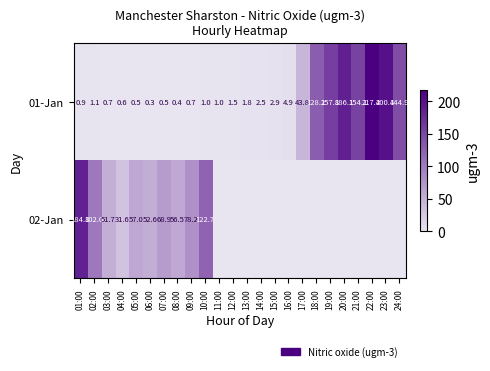

True or false: 01-Jan has a value of 0.9 at 01:00.

True